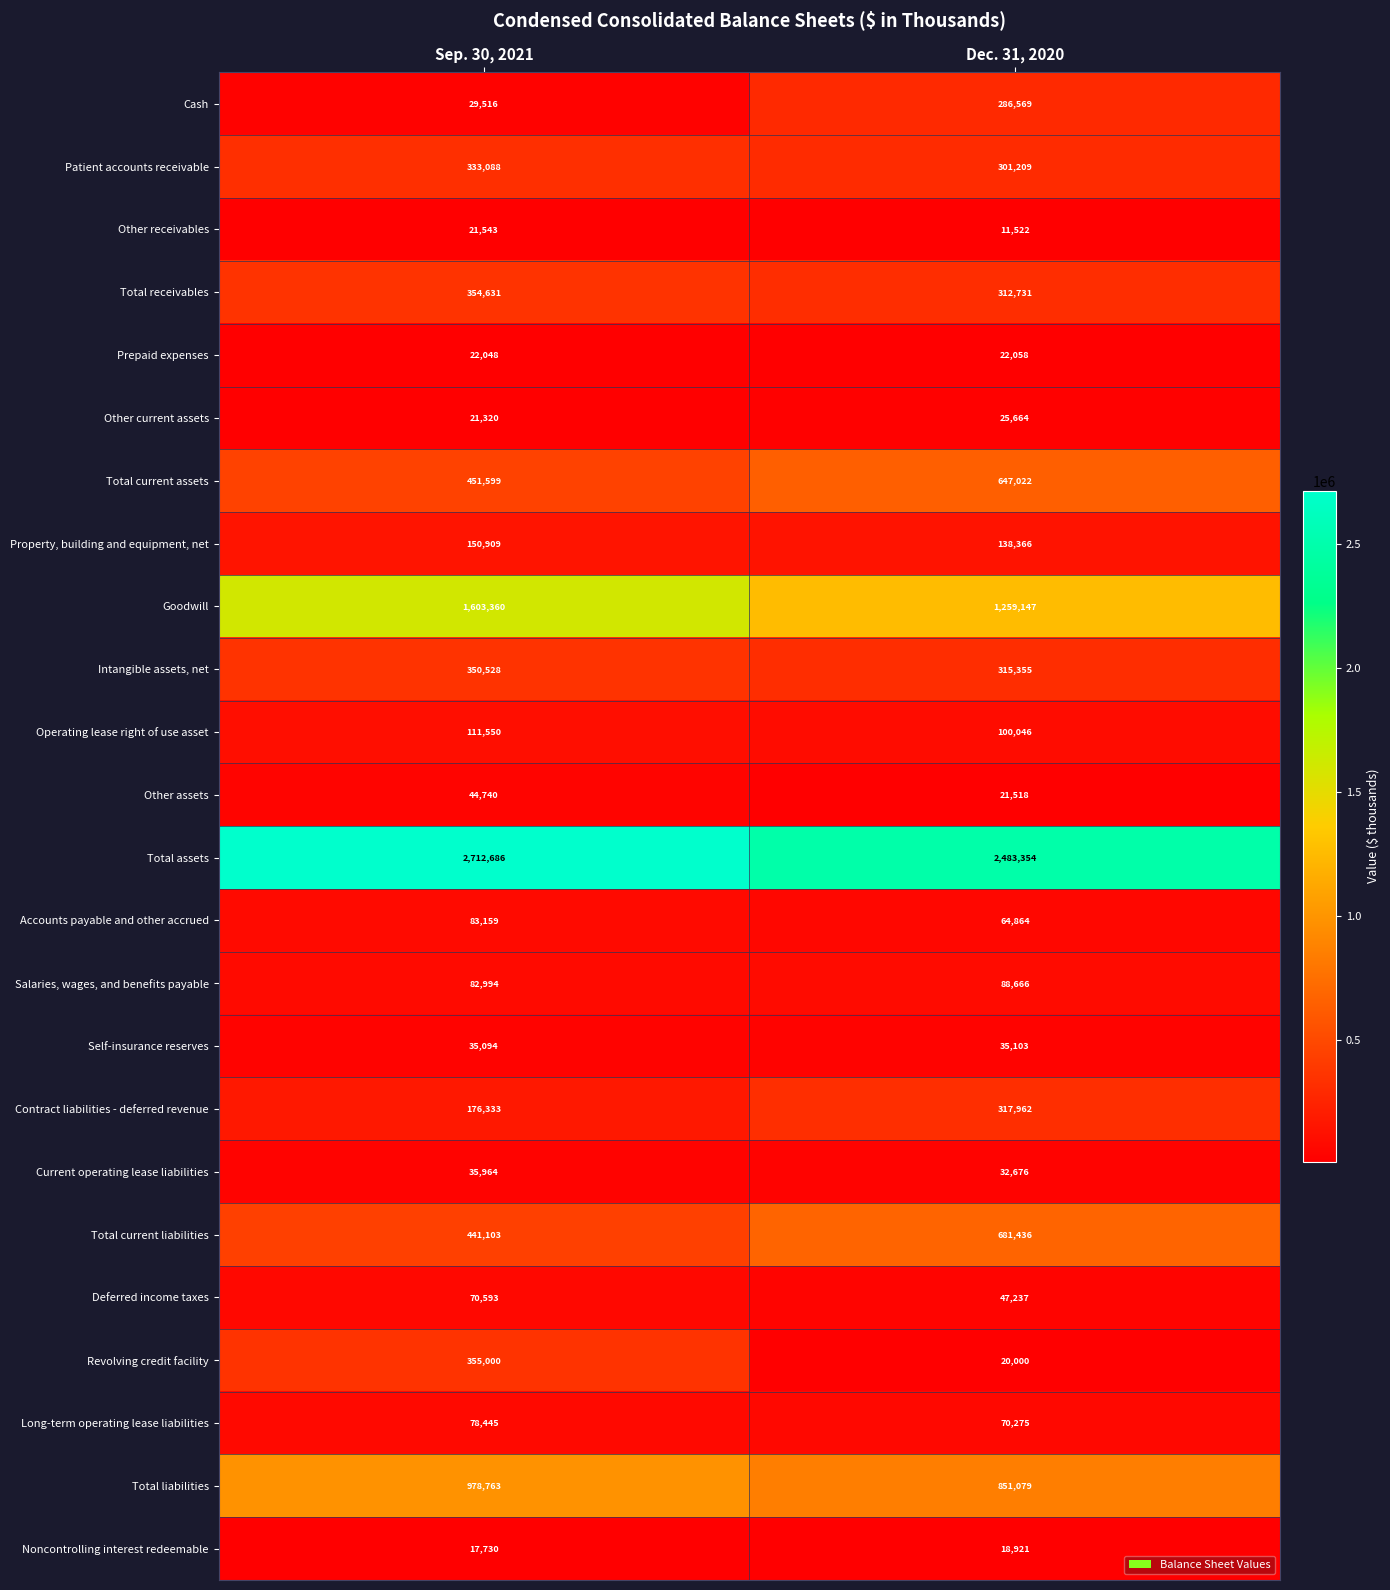

Rank the series at Sep. 30, 2021 from highest to lowest value.

Total assets, Goodwill, Total liabilities, Total current assets, Total current liabilities, Revolving credit facility, Total receivables, Intangible assets, net, Patient accounts receivable, Contract liabilities - deferred revenue, Property, building and equipment, net, Operating lease right of use asset, Accounts payable and other accrued, Salaries, wages, and benefits payable, Long-term operating lease liabilities, Deferred income taxes, Other assets, Current operating lease liabilities, Self-insurance reserves, Cash, Prepaid expenses, Other receivables, Other current assets, Noncontrolling interest redeemable